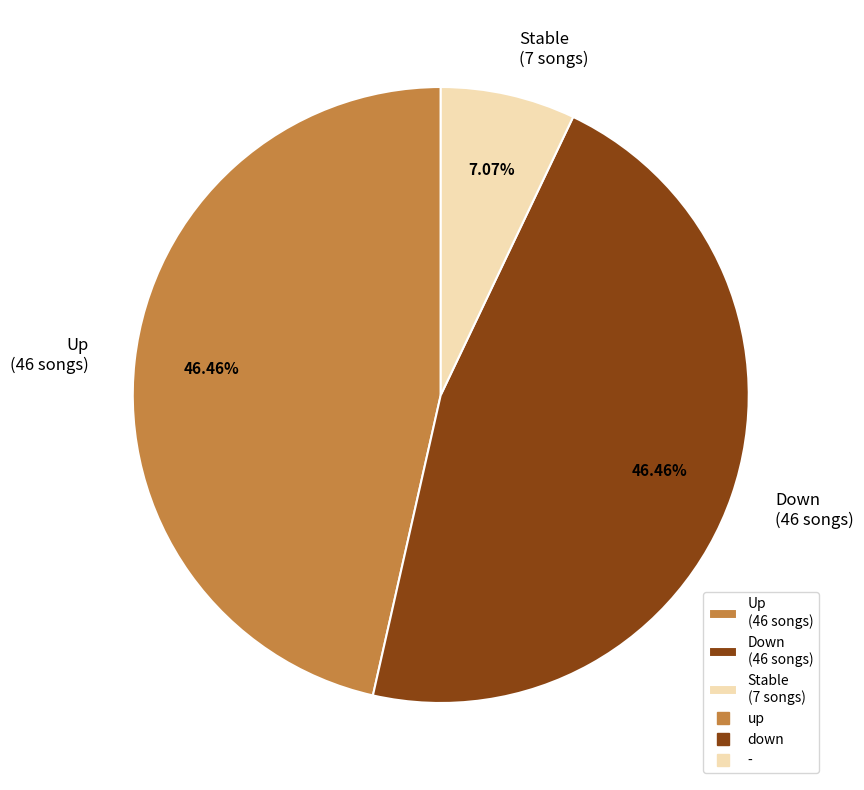

What is the ratio of the value at Down (46 songs) to the value at Up (46 songs)?

1.0